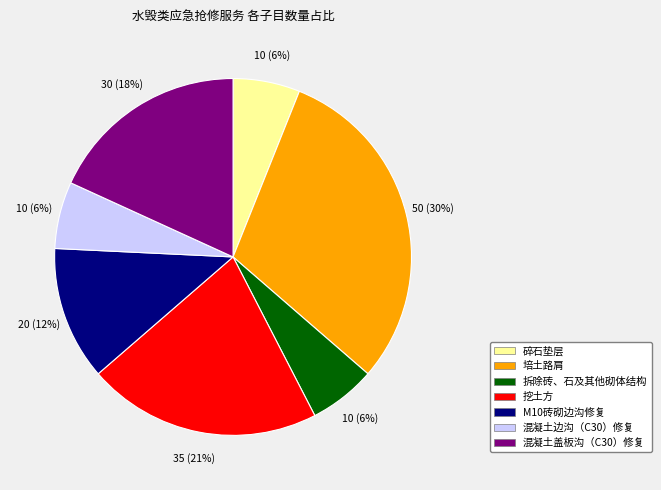

How many slices are in this pie chart?

7